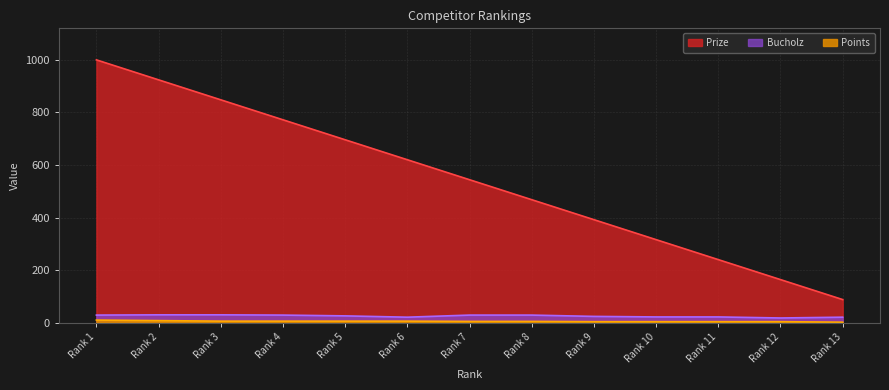

Count the number of data series in this chart.

3